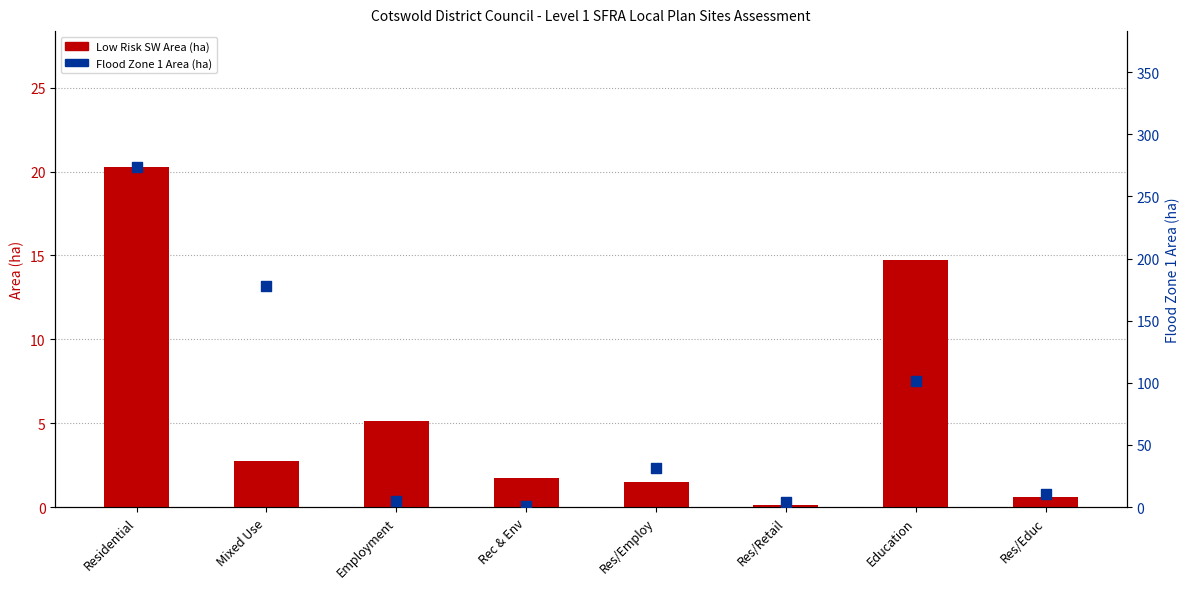

What are all the series names shown in the legend?

Low Risk SW Area (ha), Flood Zone 1 Area (ha)